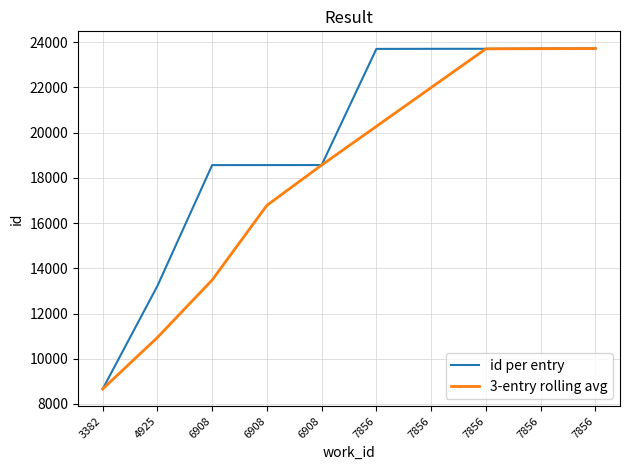

Read the 3-entry rolling avg value at 7856.

21994.0